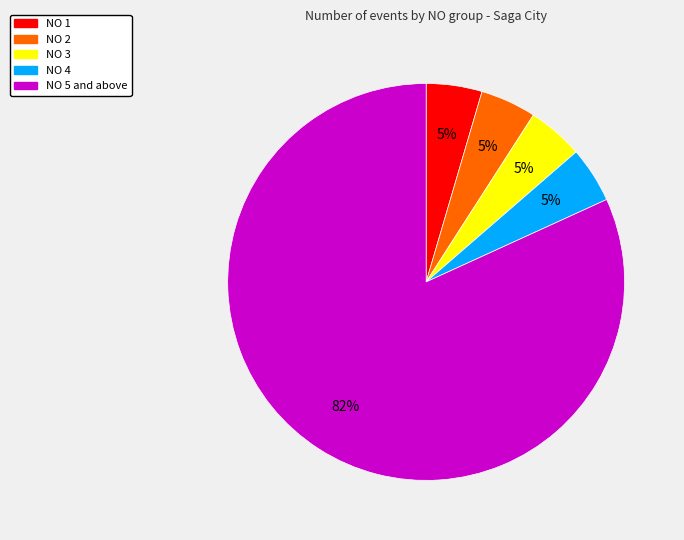

To the nearest percent, what is the average slice percentage?

20%